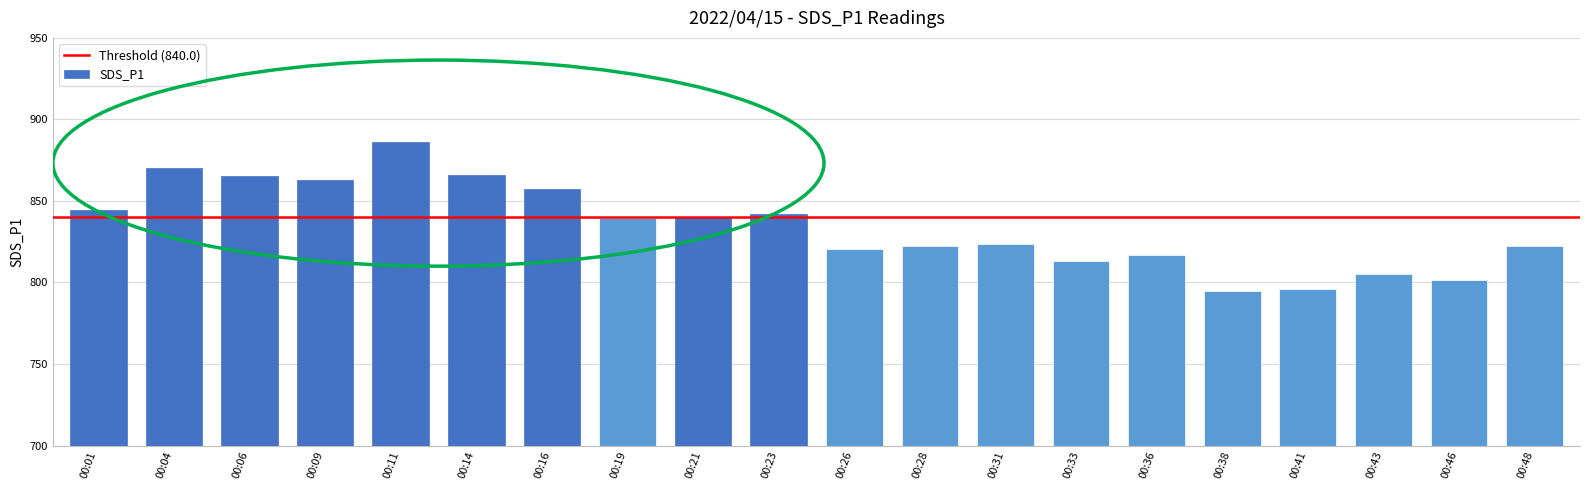

Approximately how many times larger is the value at 00:04 compared to 00:19?

1.0